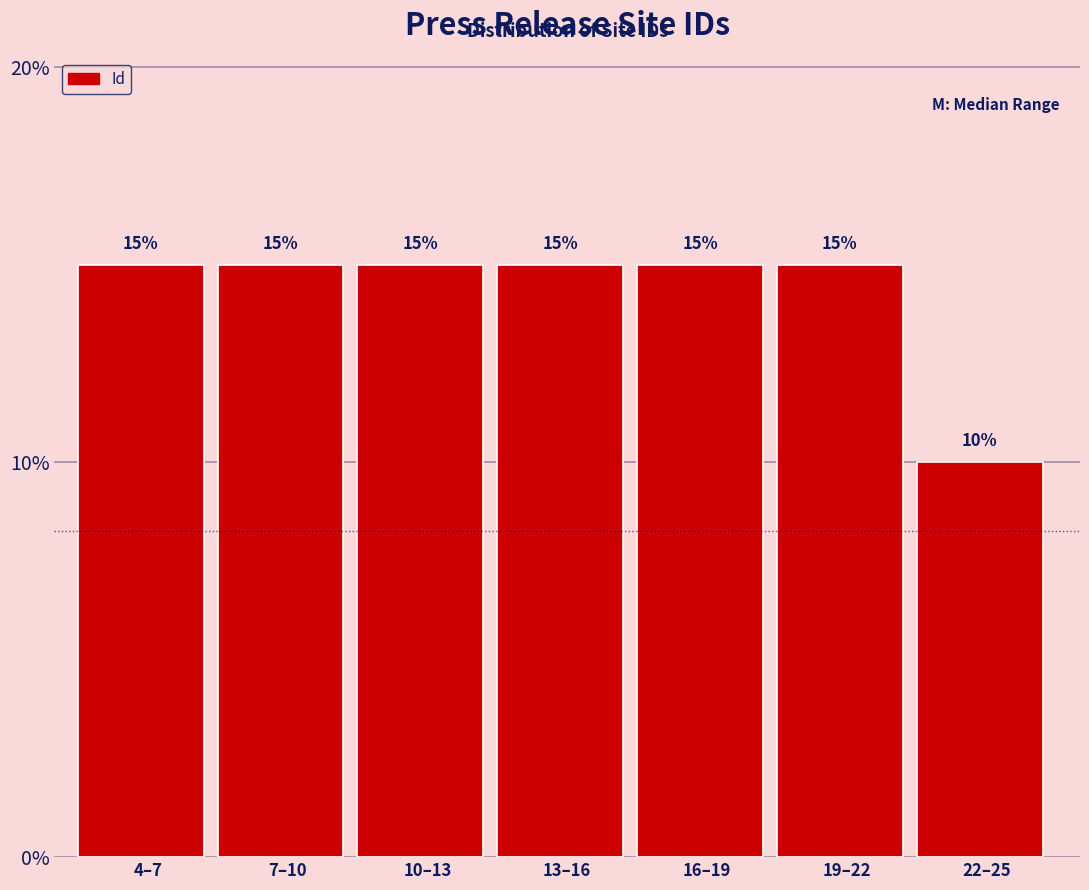

Reading left to right, what are all the values shown in this chart?

4–7=15	7–10=15	10–13=15	13–16=15	16–19=15	19–22=15	22–25=10